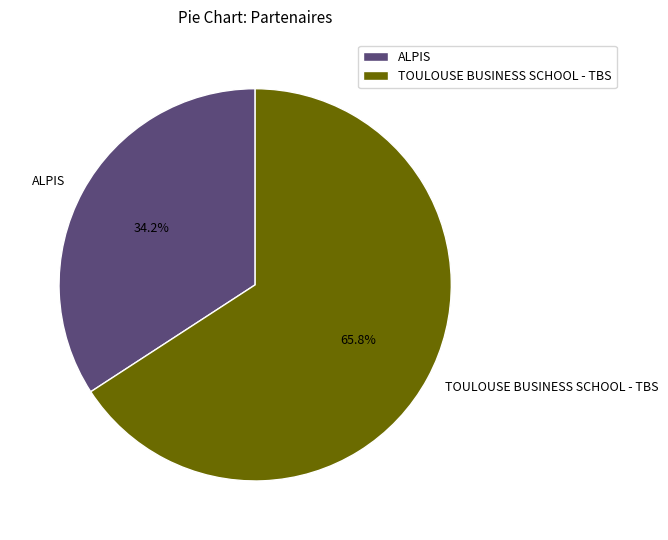

Which slice is the largest?

TOULOUSE BUSINESS SCHOOL - TBS